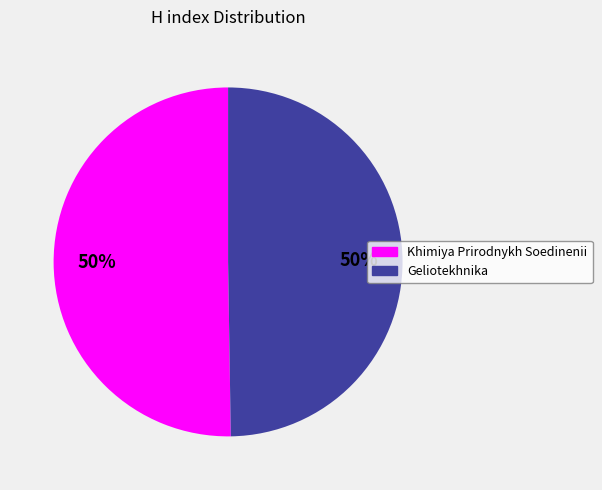

What is the ratio of the value at Khimiya Prirodnykh Soedinenii to the value at Geliotekhnika?

1.0